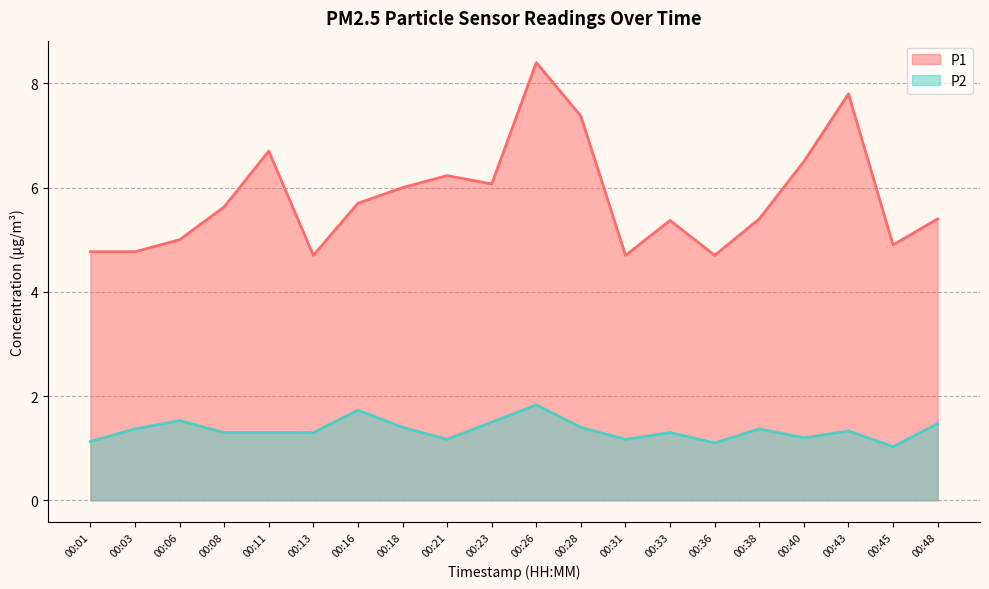

Which series has the largest range (max minus min)?

P1